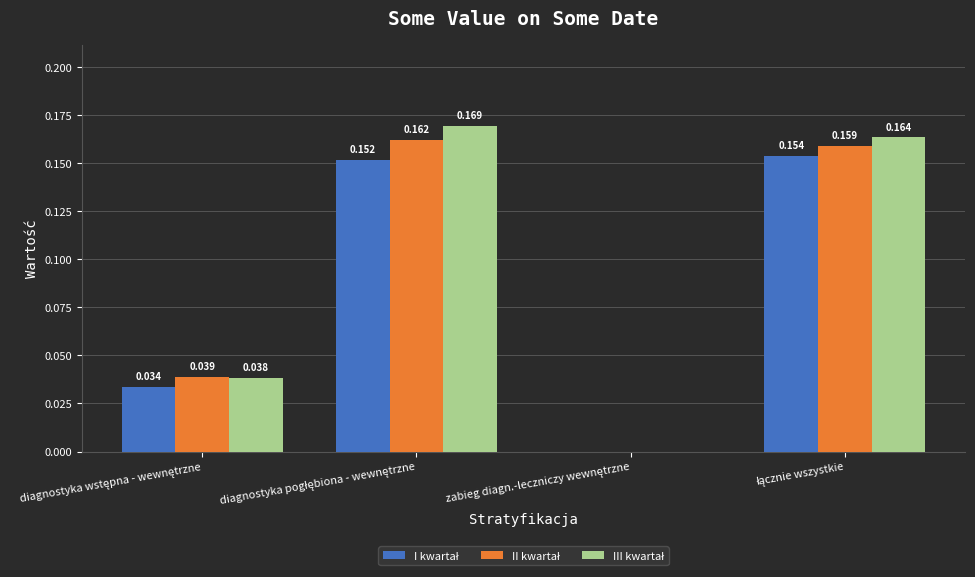

Are the bars grouped side by side (vs. stacked)?

Yes